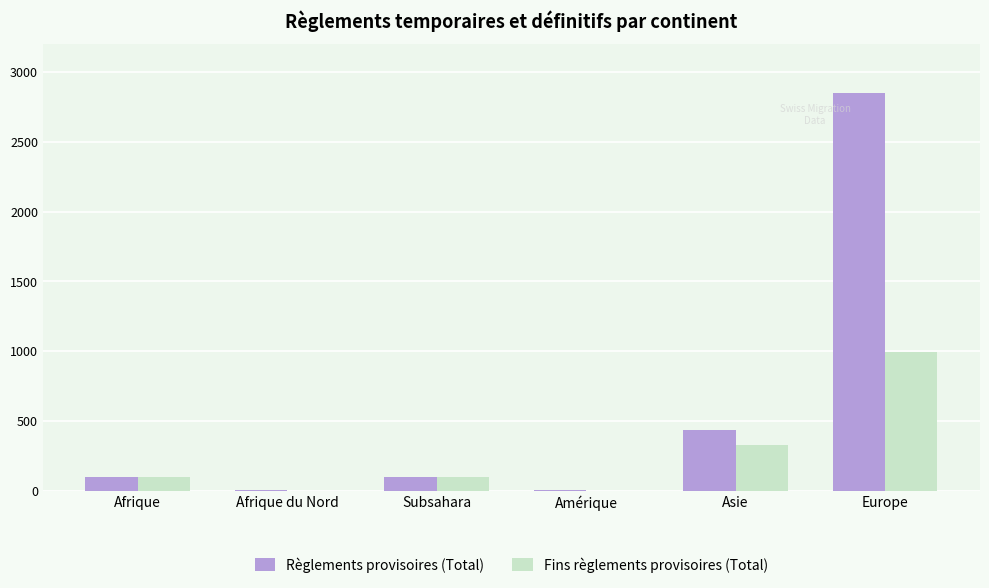

Is the value of Fins règlements provisoires (Total) at Afrique du Nord greater than the value of Règlements provisoires (Total) at Asie?

No